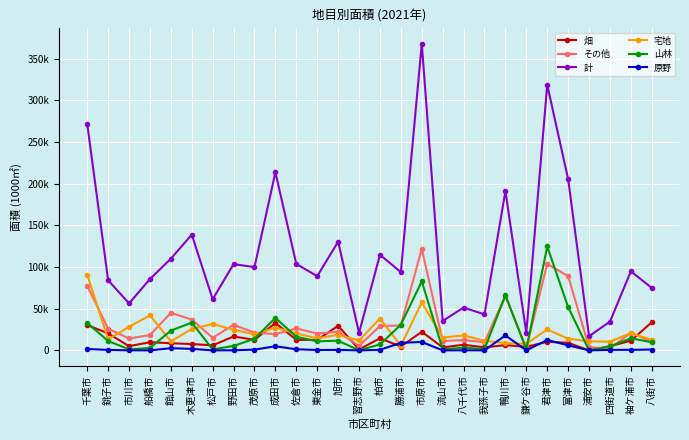

The 山林 series shows 7126 at 旭市. True or false?

False